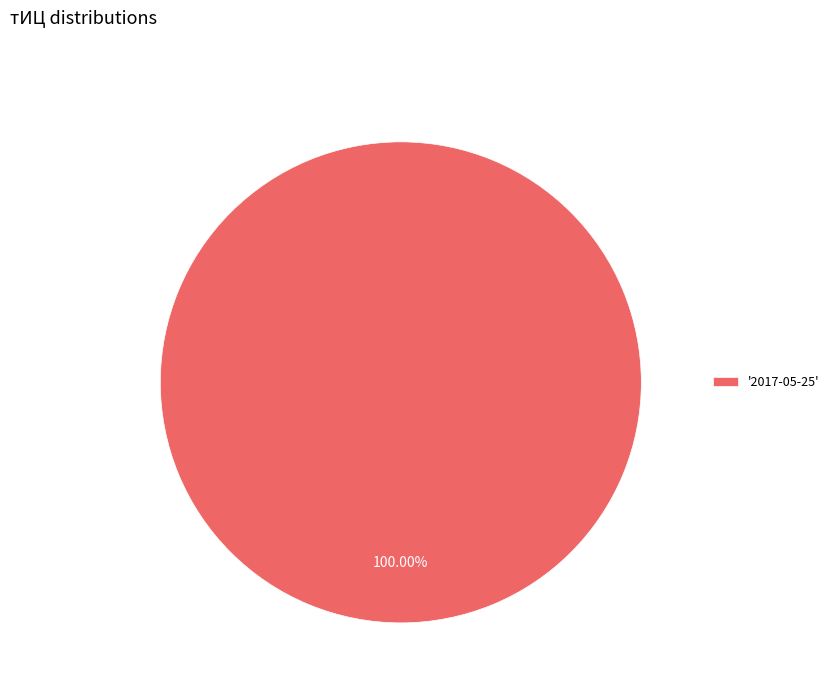

Is there any slice that represents more than half of the pie?

Yes